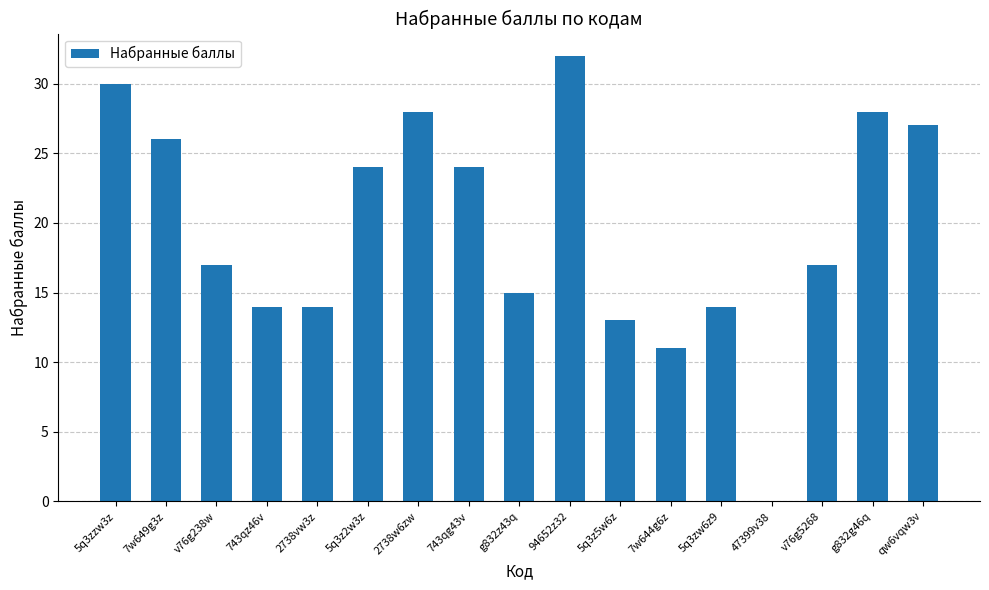

Which category has the highest value across all series?

94652z32